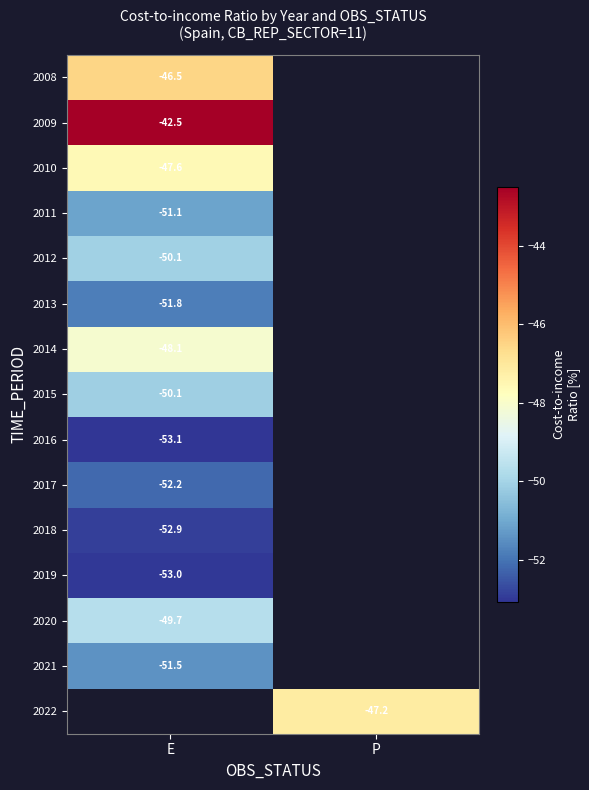

What is the minimum value shown in the chart?

-53.1